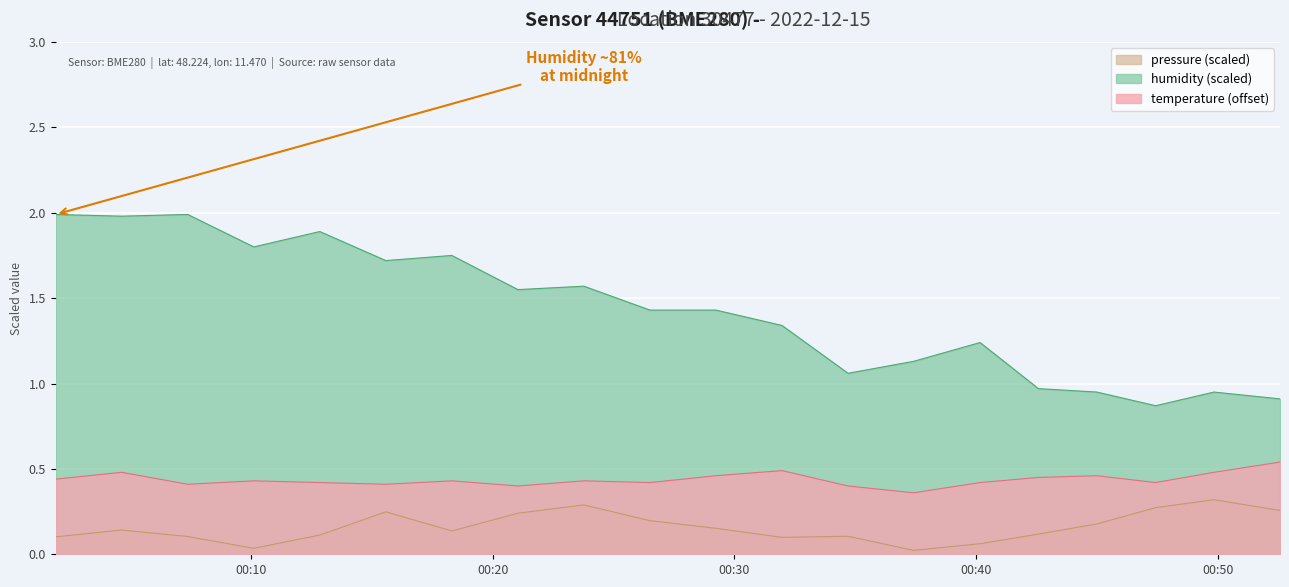

At how many categories does at least one series exceed 0?

20